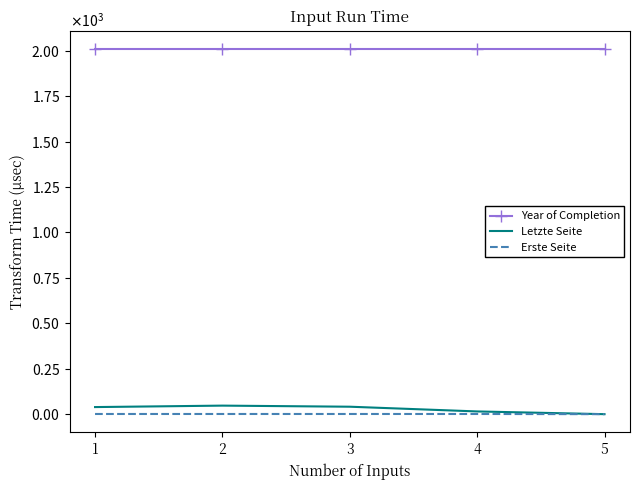

Which category has the lowest value across all series?

5